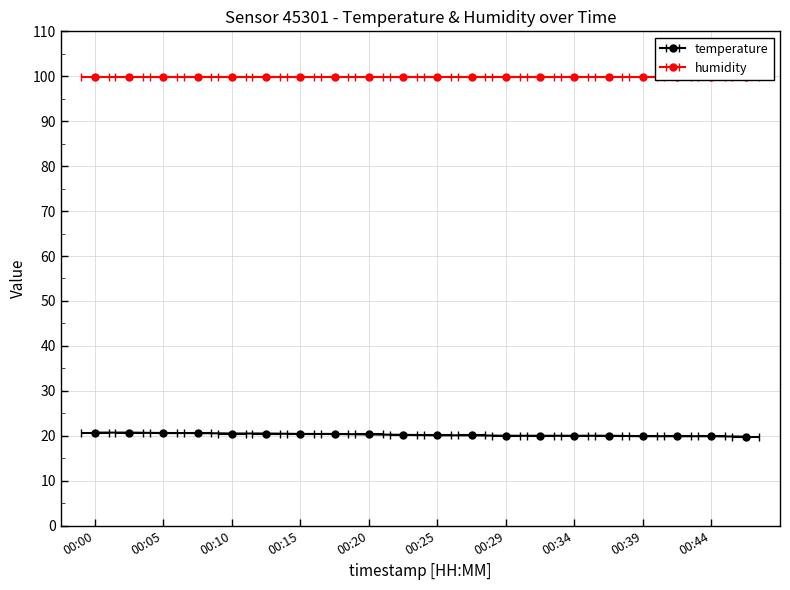

The value at 00:10 is 20.5. True or false?

True